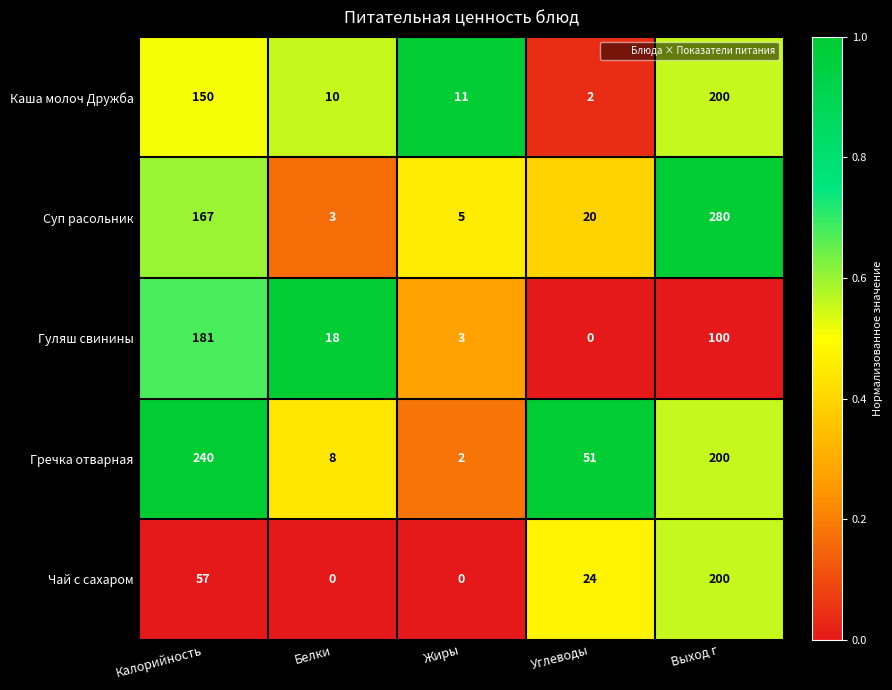

Reading left to right, what are all the values shown in this chart?

Каша молоч Дружба: Калорийность=150	Белки=10	Жиры=11	Углеводы=2	Выход г=200
Суп расольник: Калорийность=167	Белки=3	Жиры=5	Углеводы=20	Выход г=280
Гуляш свинины: Калорийность=181	Белки=18	Жиры=3	Углеводы=0	Выход г=100
Гречка отварная: Калорийность=240	Белки=8	Жиры=2	Углеводы=51	Выход г=200
Чай с сахаром: Калорийность=57	Белки=0	Жиры=0	Углеводы=24	Выход г=200